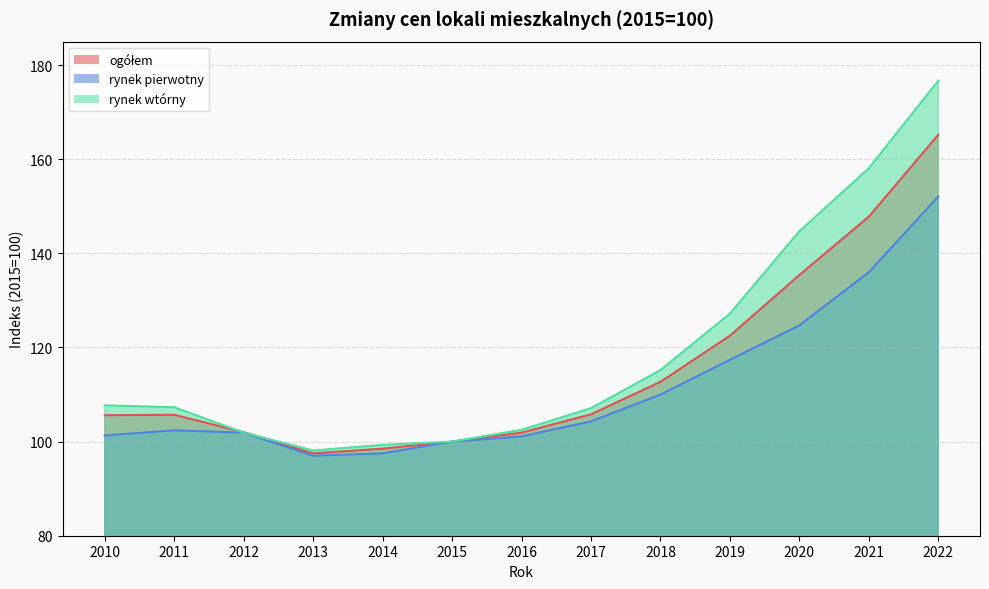

What is the average value of the rynek pierwotny series?

111.2